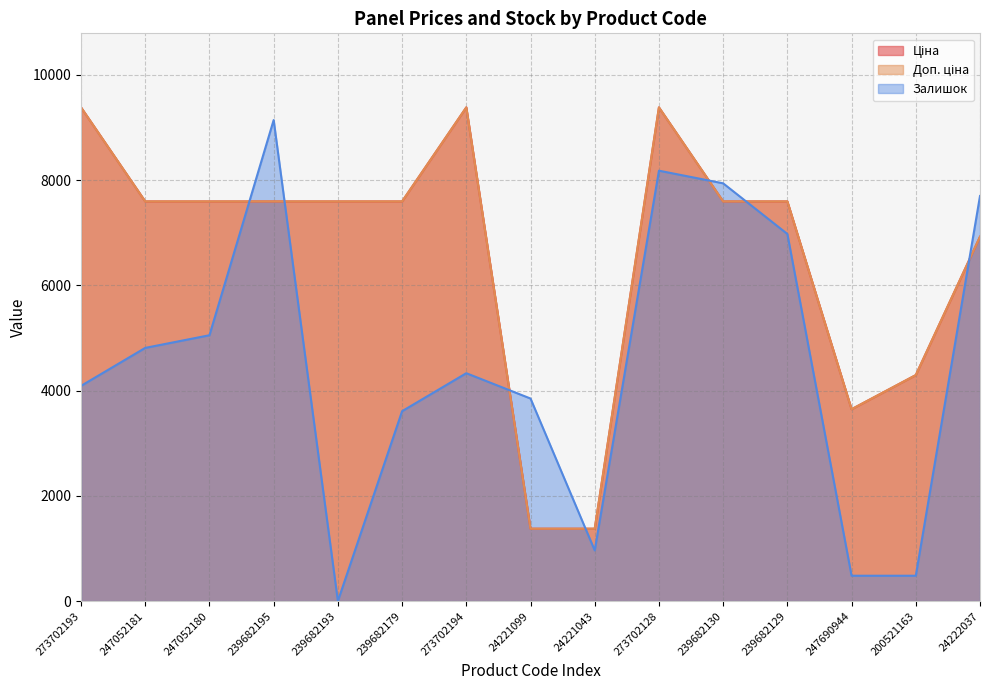

How many series are shown in this chart?

3